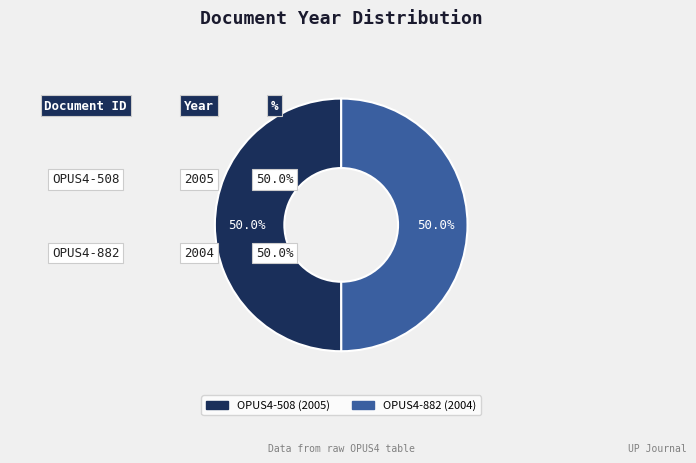

Approximately how many times larger is the value at OPUS4-882 compared to OPUS4-508?

1.0